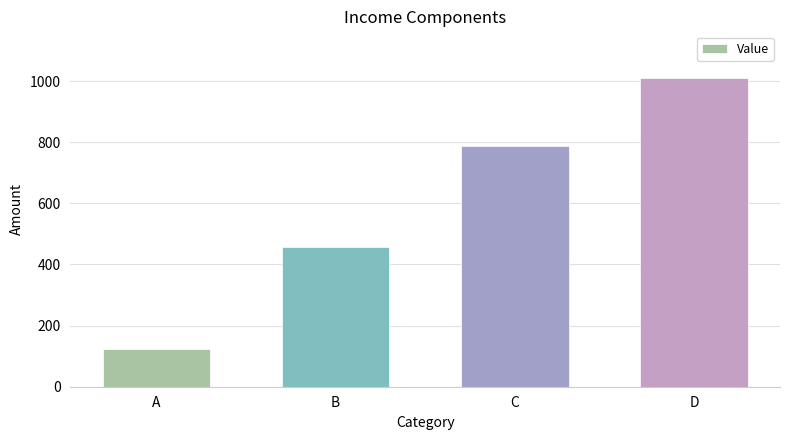

What is the approximate value at A?

123